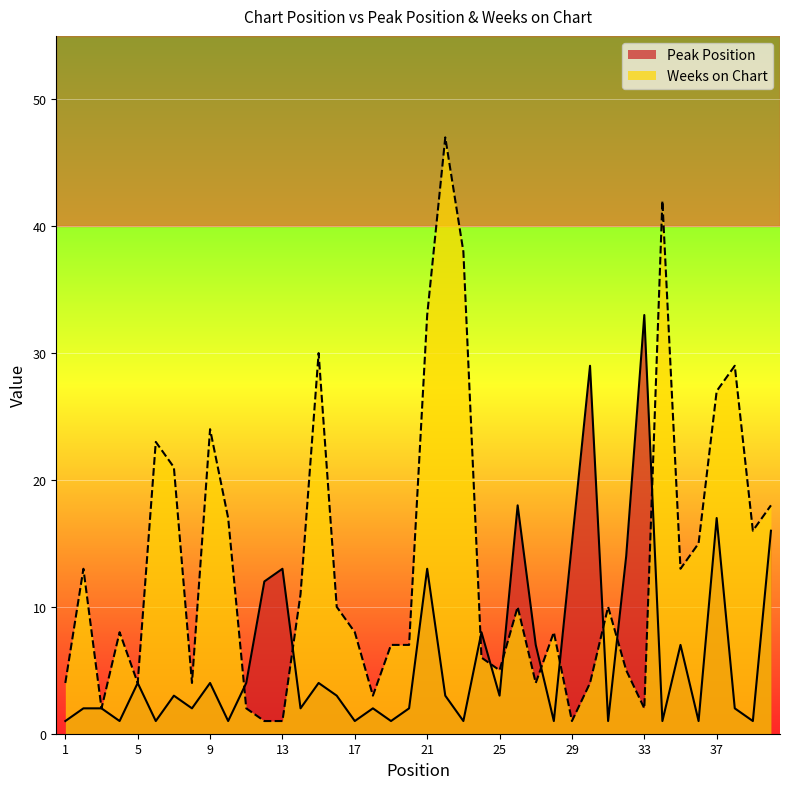

What is the difference between the maximum and second lowest values in the Weeks on Chart series?

46